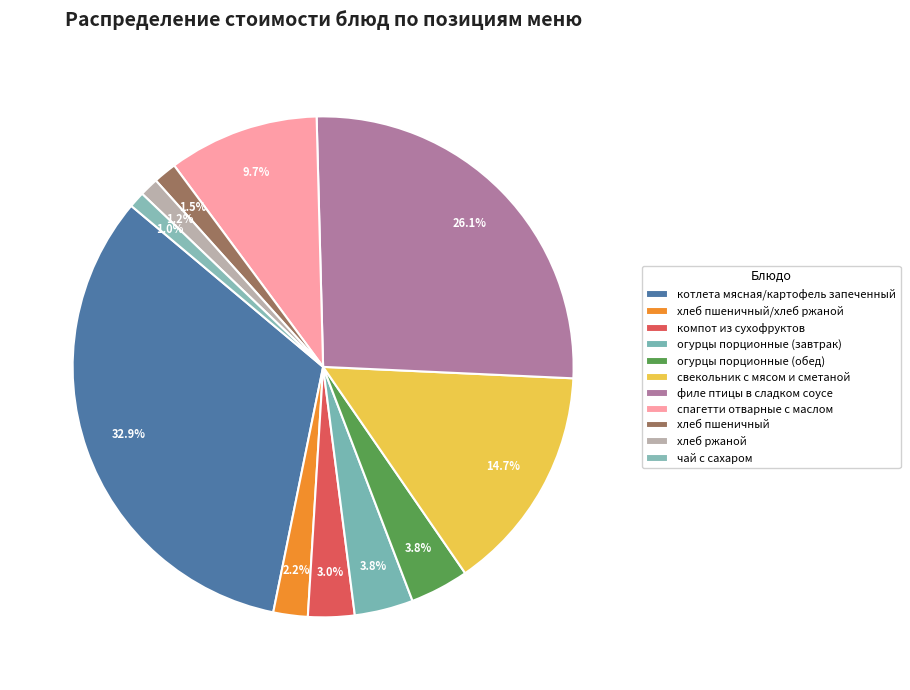

Between свекольник с мясом и сметаной and хлеб пшеничный, which is larger?

свекольник с мясом и сметаной